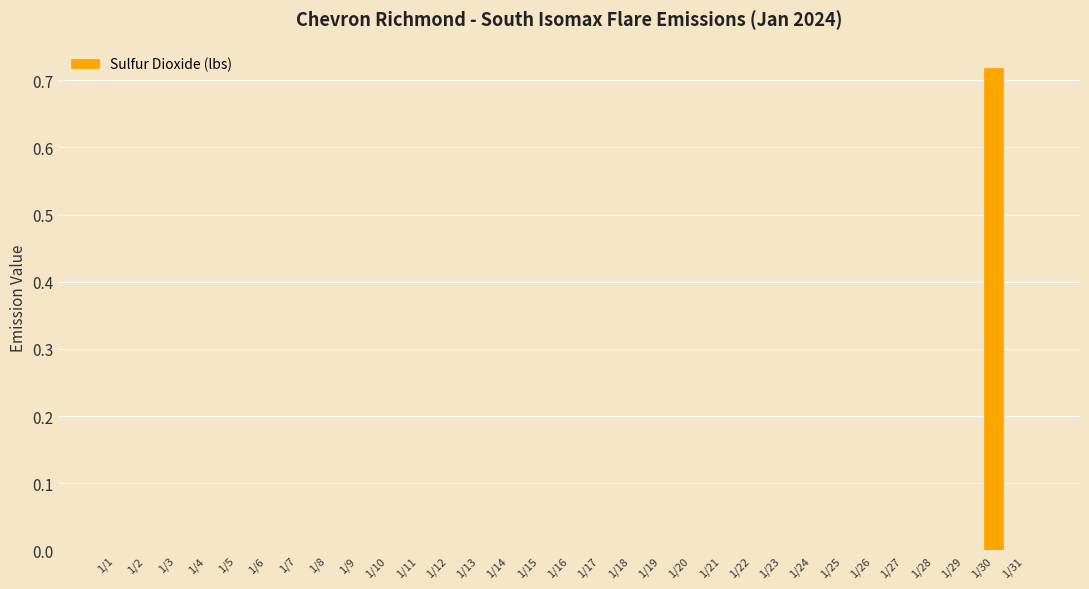

Between 1/9 and 1/30, which is larger?

1/30